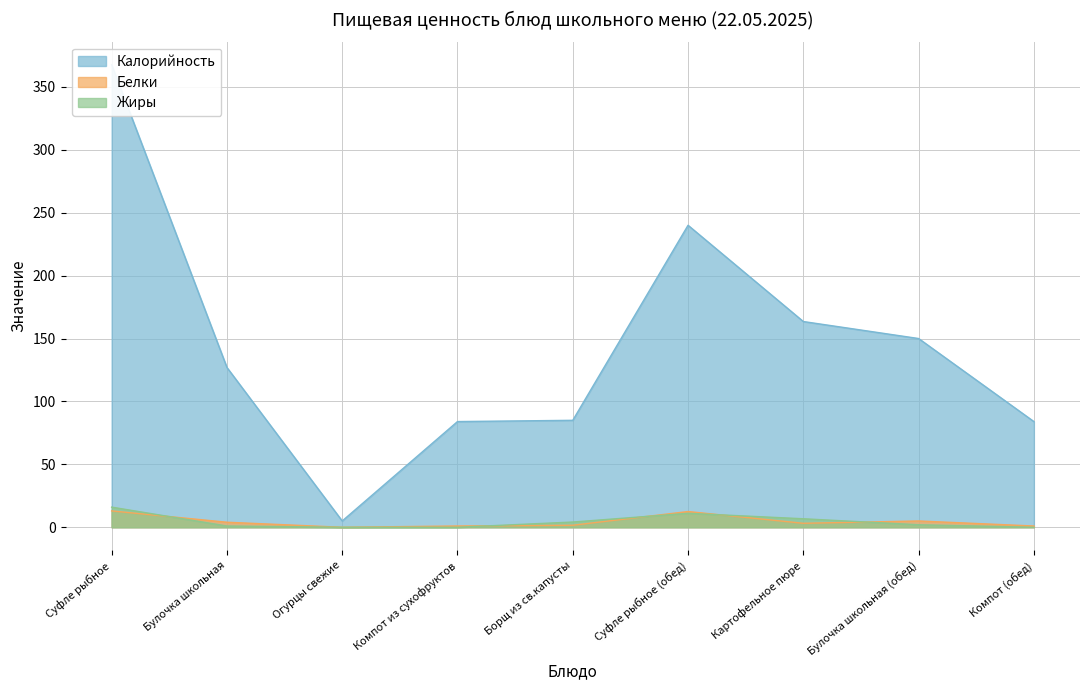

The Белки series shows 1.6 at Борщ из св.капусты. True or false?

True